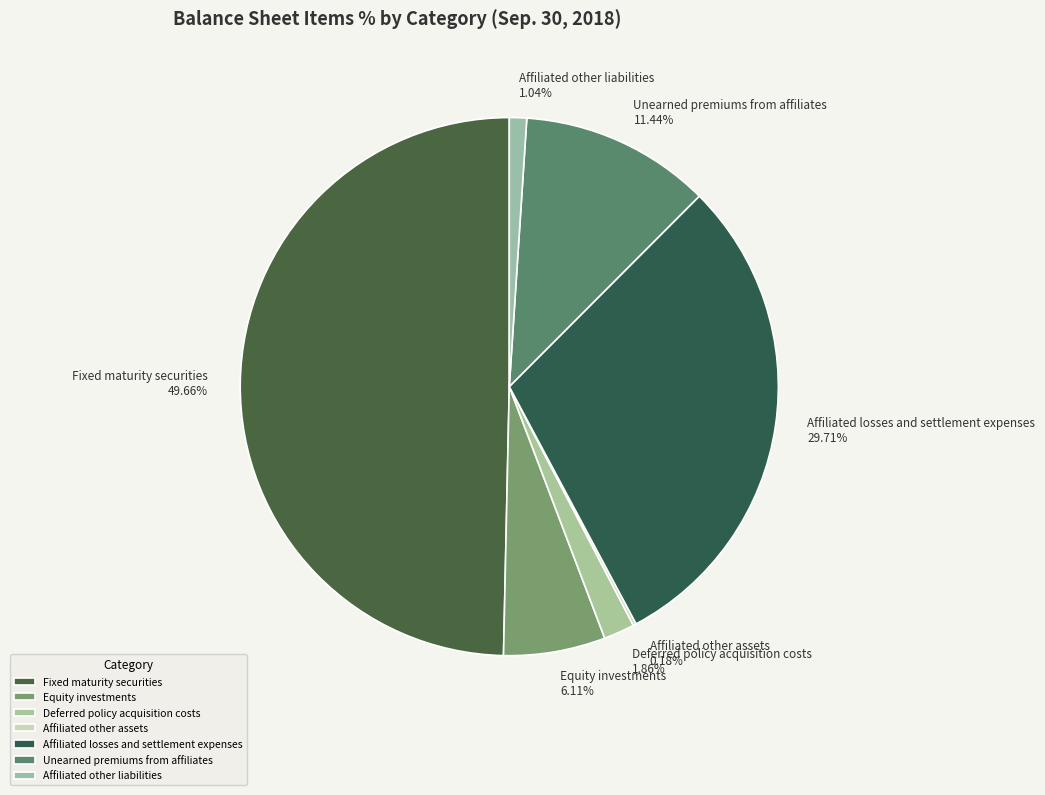

Does Affiliated losses and settlement expenses represent more than half of the total?

No